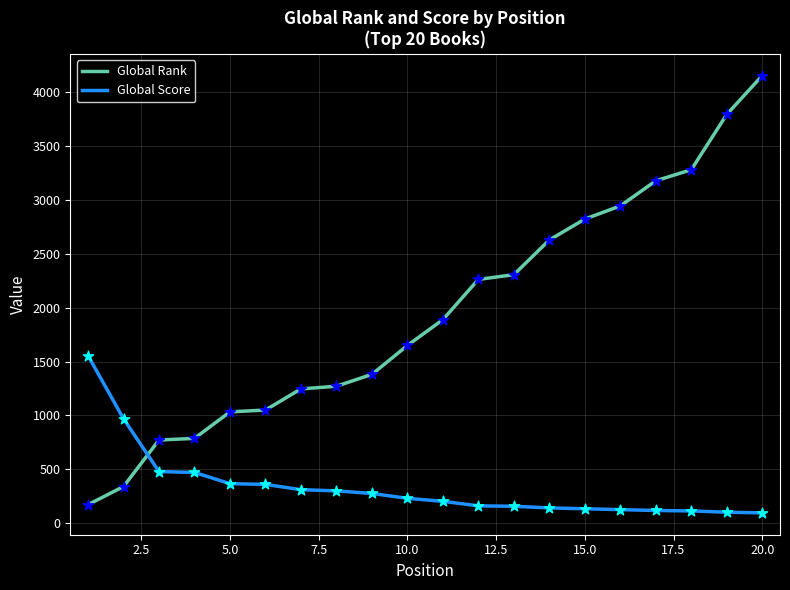

Which series has the largest total across all categories?

Global Rank